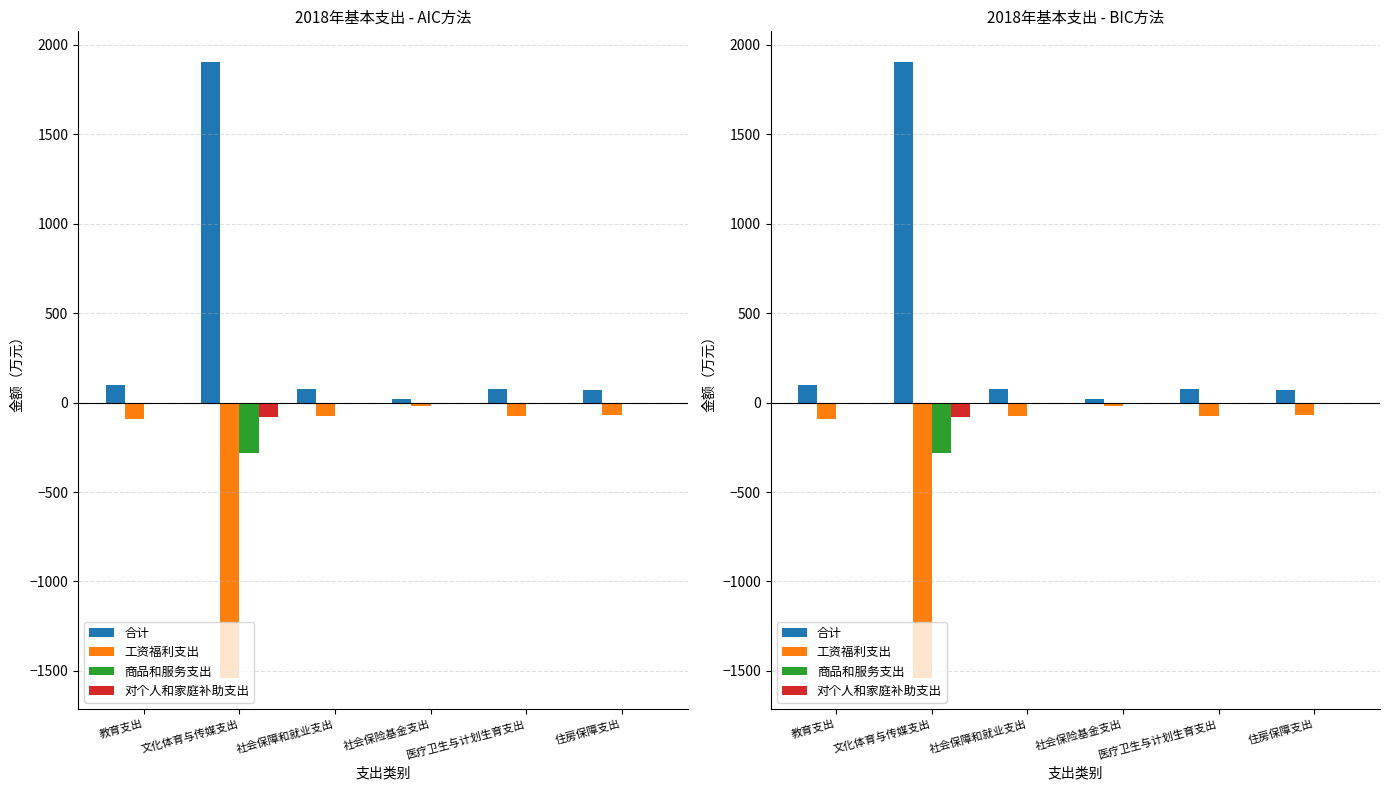

List the labels in order of 工资福利支出 value, largest first.

社会保险基金支出, 住房保障支出, 社会保障和就业支出, 医疗卫生与计划生育支出, 教育支出, 文化体育与传媒支出